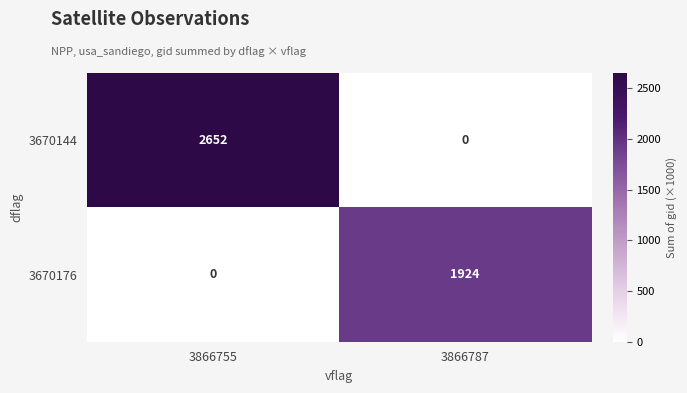

Reading left to right, extract all data points from this chart.

3670144: 2652	0
3670176: 0	1924